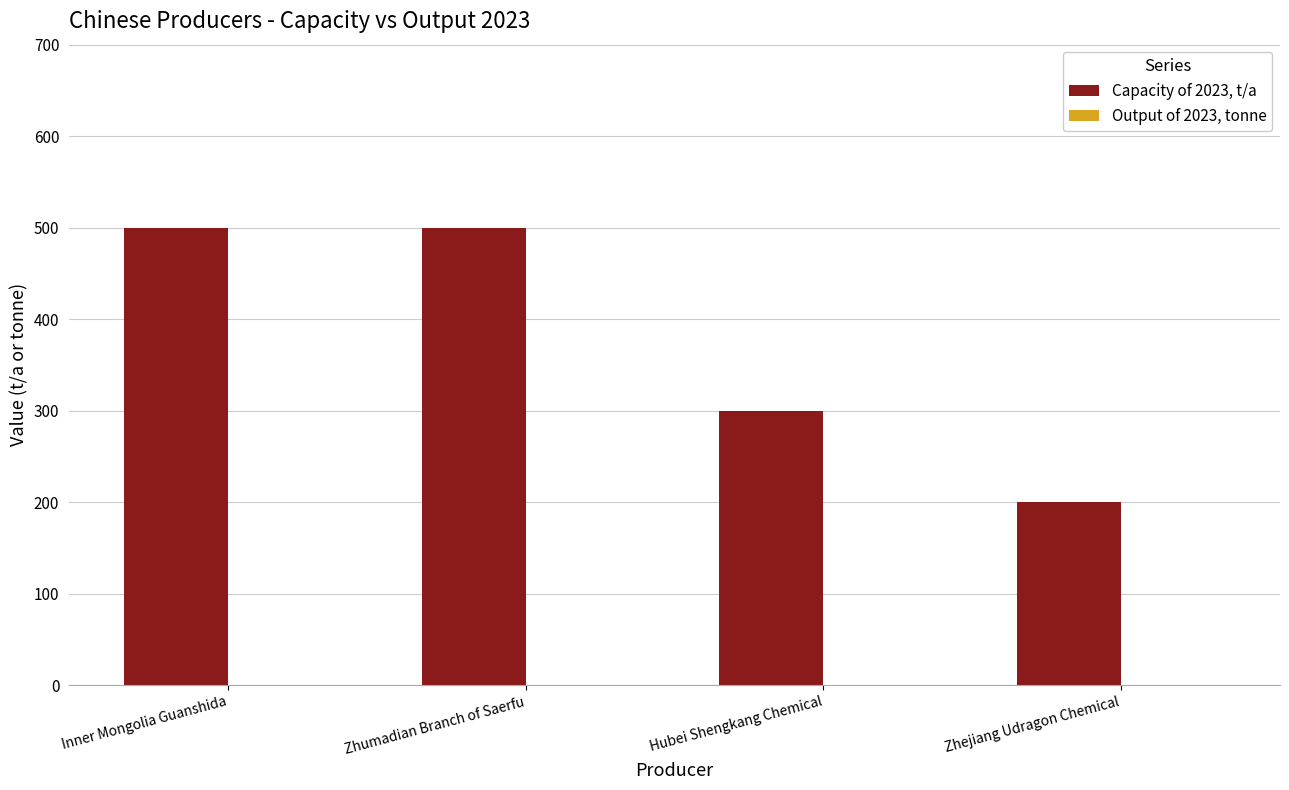

The chart shows a value of 300 at Hubei Shengkang Chemical. True or false?

True